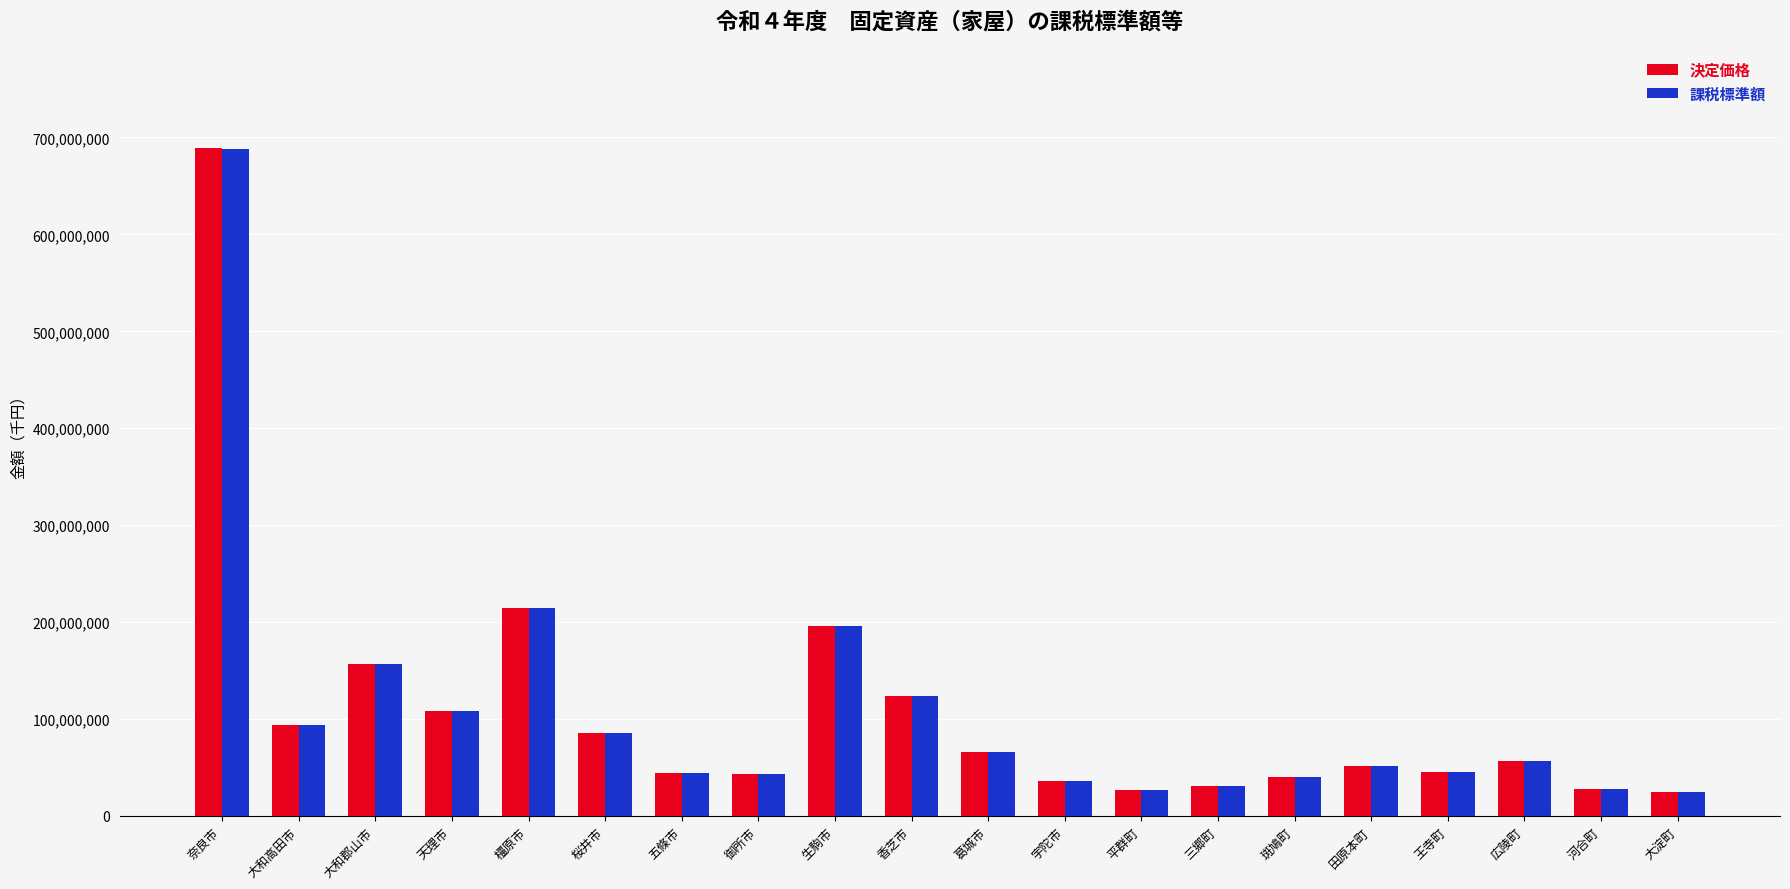

What is the average value of the 決定価格 series?

108091156